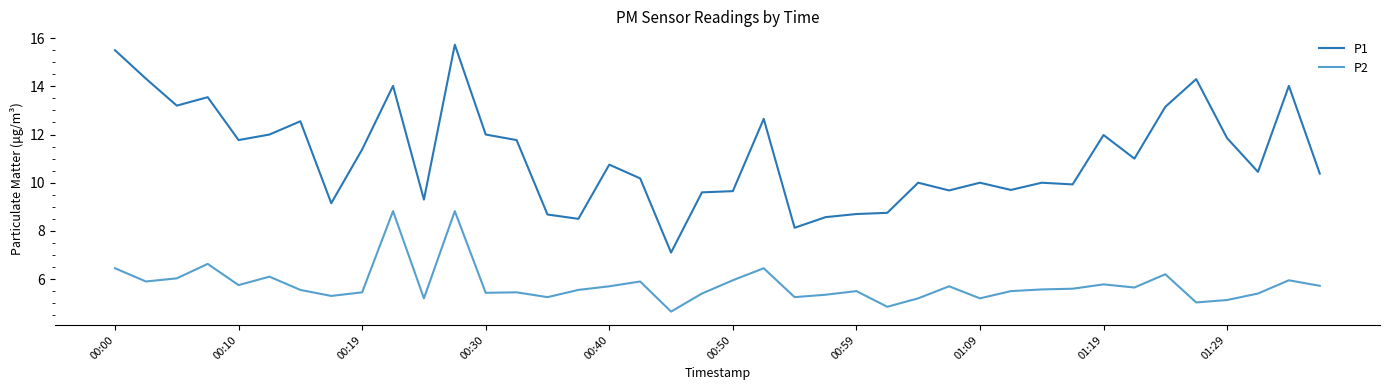

True or false: P2 and P1 intersect in this chart.

False